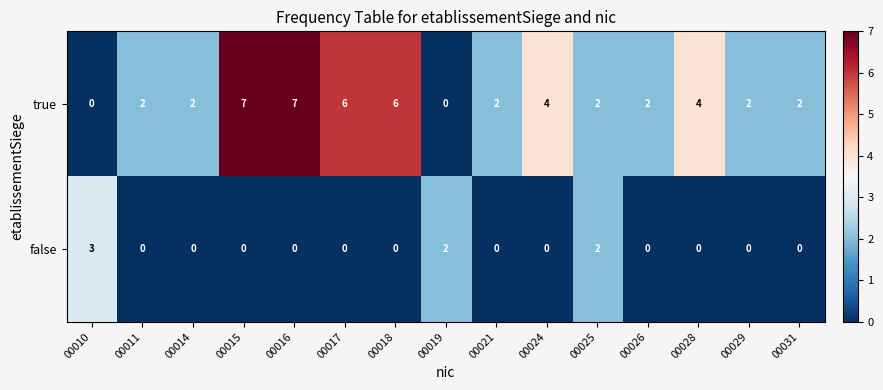

What is the difference between the highest and lowest values at 00028?

4